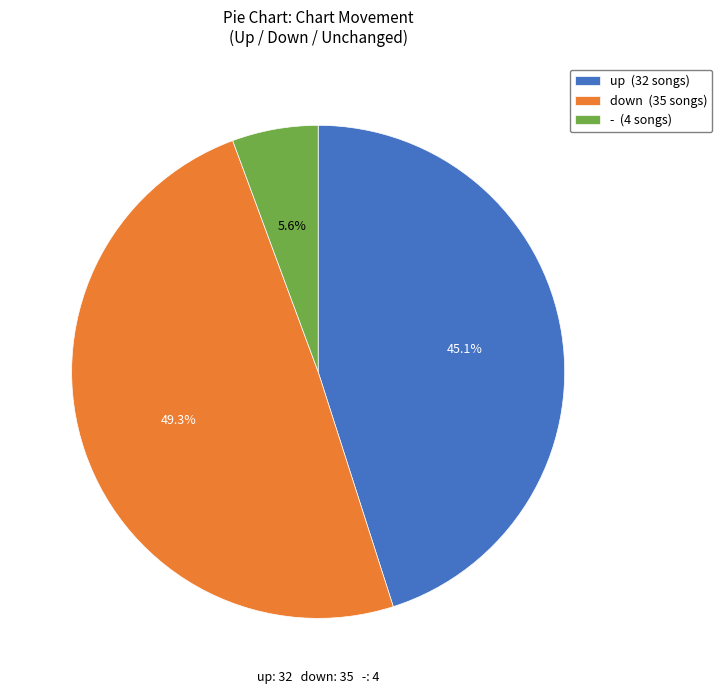

To the nearest percent, what portion does up represent?

45%